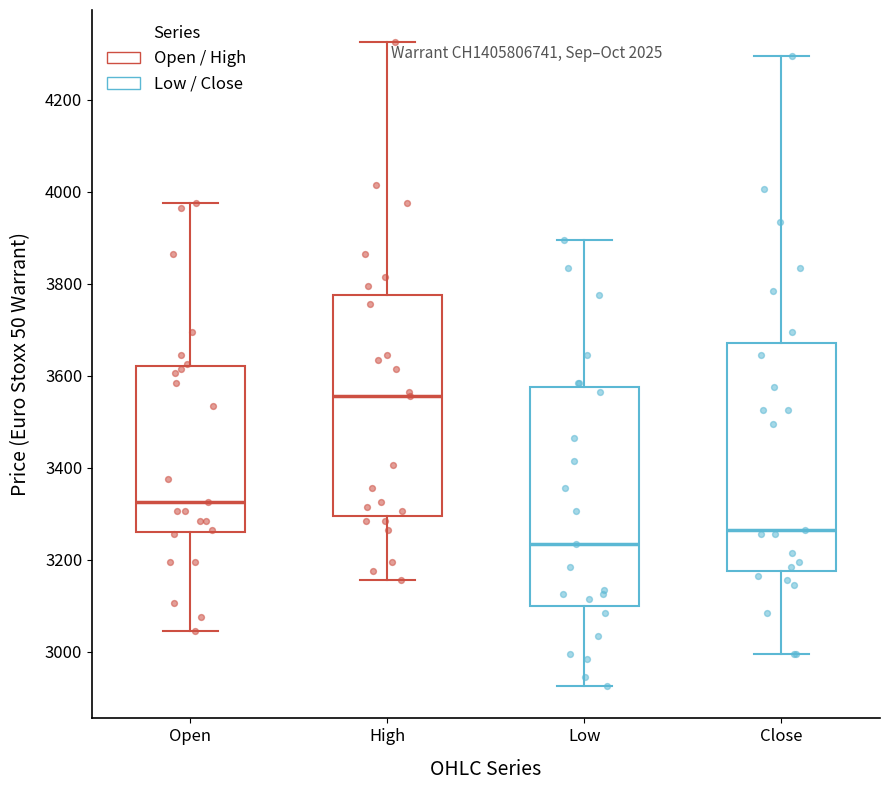

Which box has the lowest median line?

Low